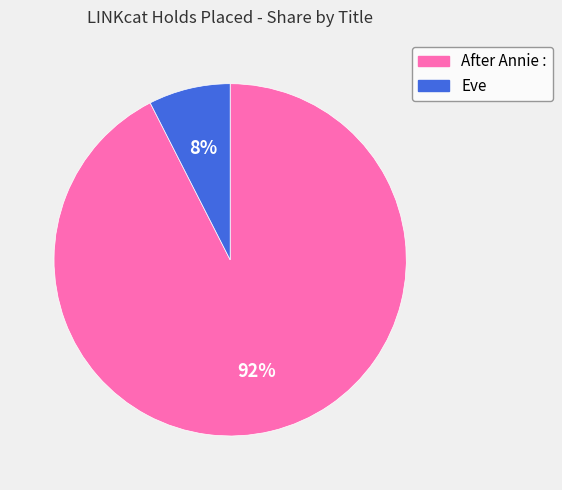

Is the sum of Eve and After Annie : greater than half?

Yes